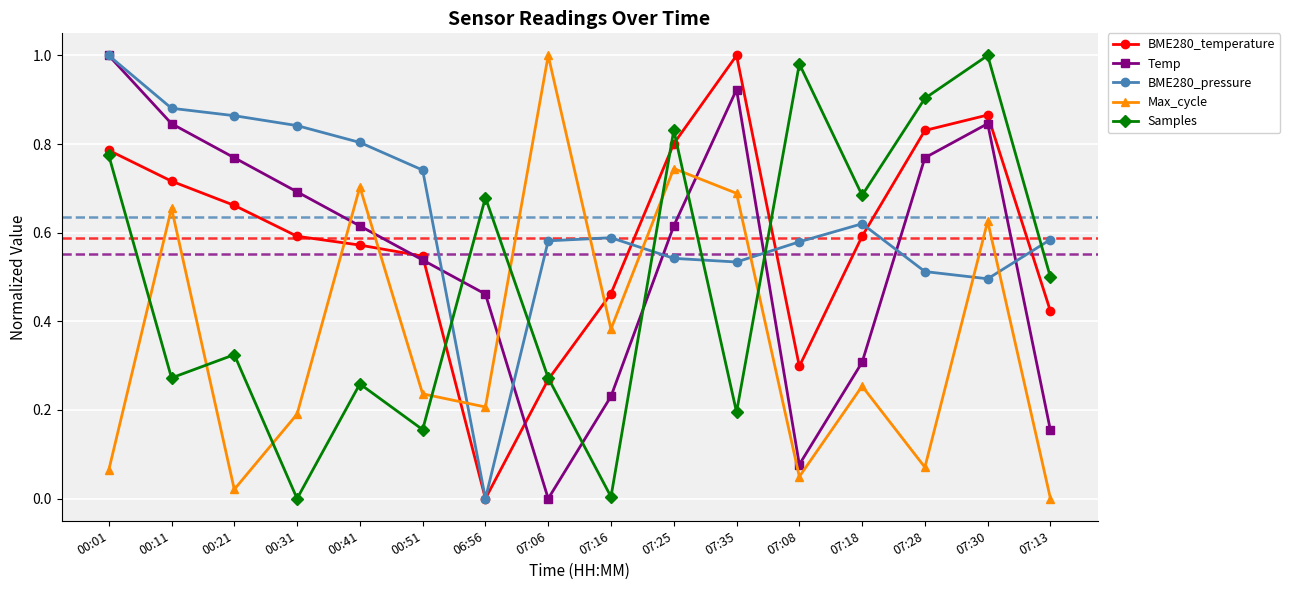

What position from the right is 00:21?

14